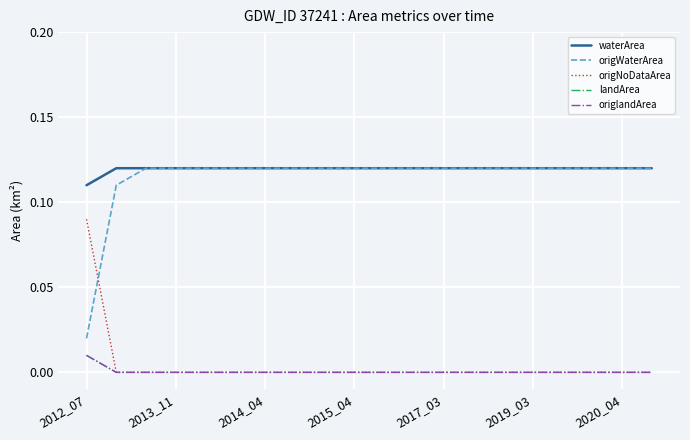

Does the chart have visible grid lines?

Yes